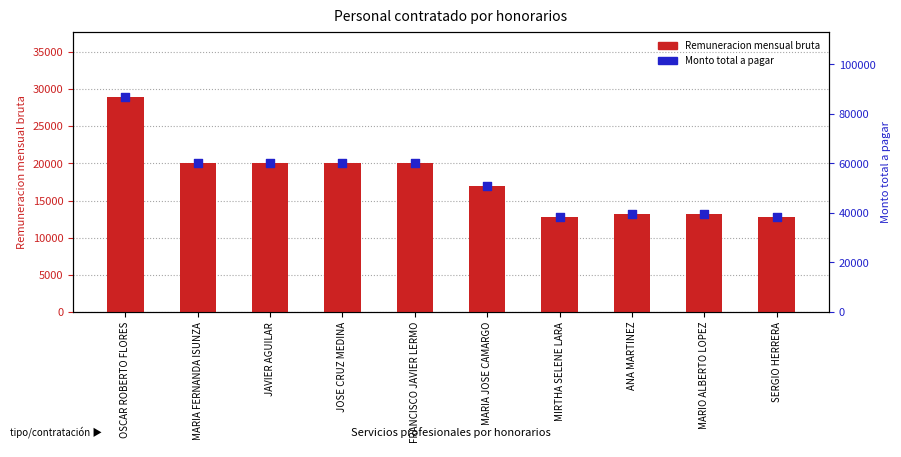

Is the value of Monto total a pagar at MARIA FERNANDA ISUNZA greater than the value of Remuneracion mensual bruta at JOSE CRUZ MEDINA?

Yes